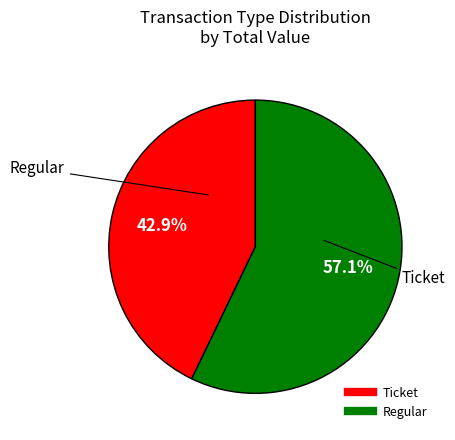

Rank the categories by value from lowest to highest.

Ticket, Regular